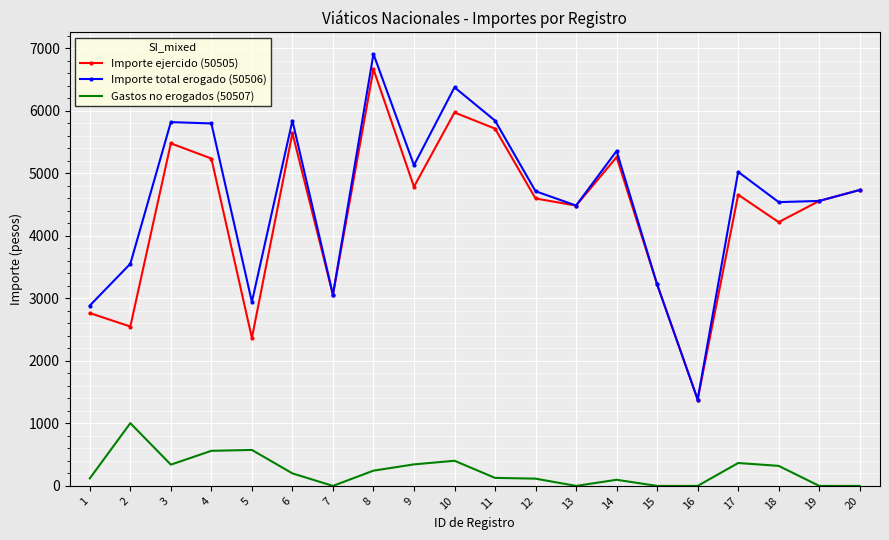

What is the minimum value for Importe ejercido (50505)?

1381